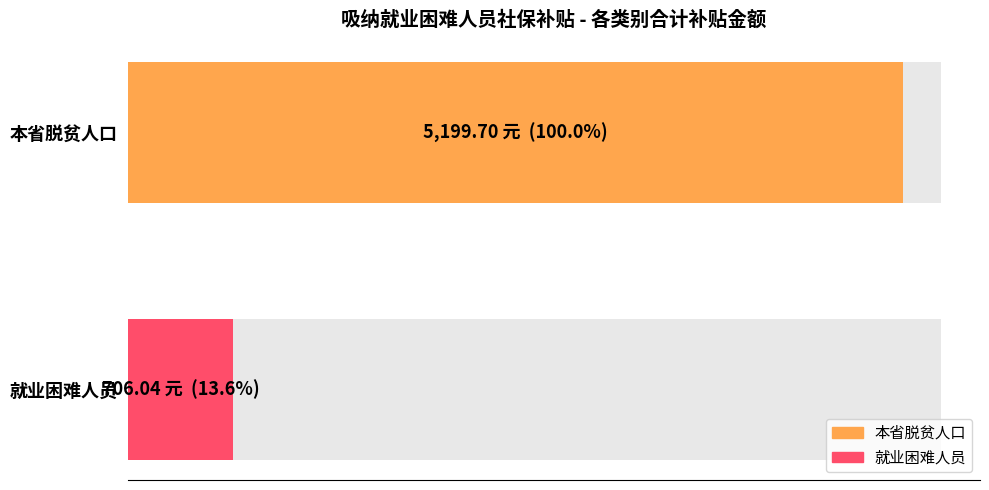

Rank the series by their average value, from lowest to highest.

就业困难人员, 本省脱贫人口